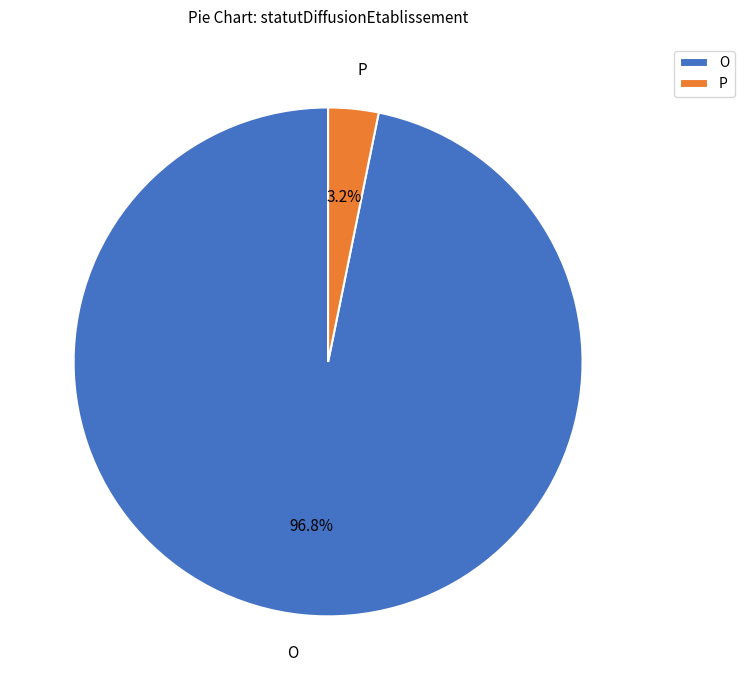

The O slice represents 97% of the pie. True or false?

True